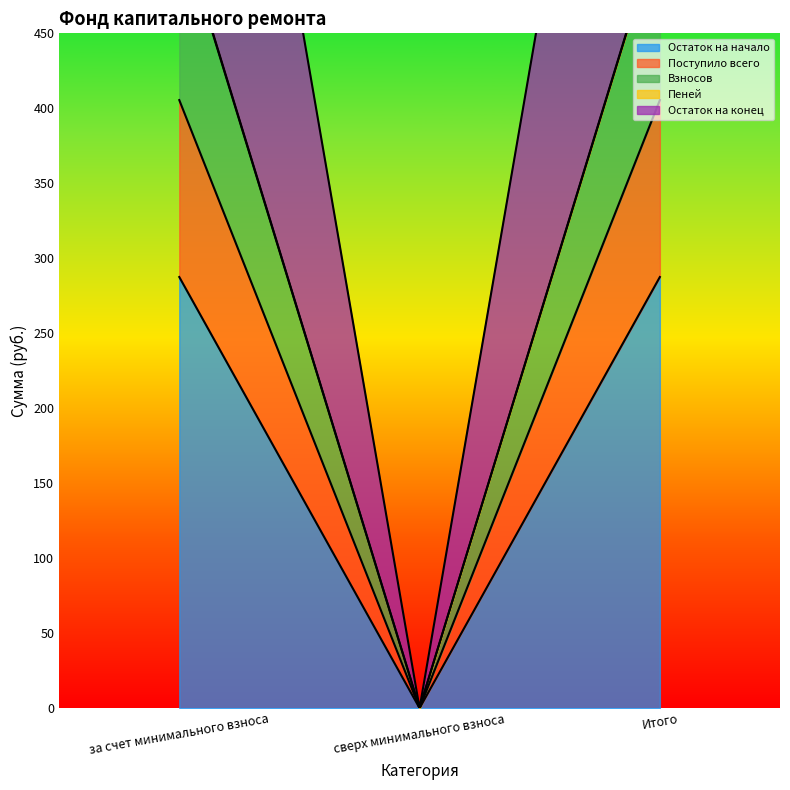

What is the sum of the Взносов values at сверх минимального взноса and Итого?

405.5